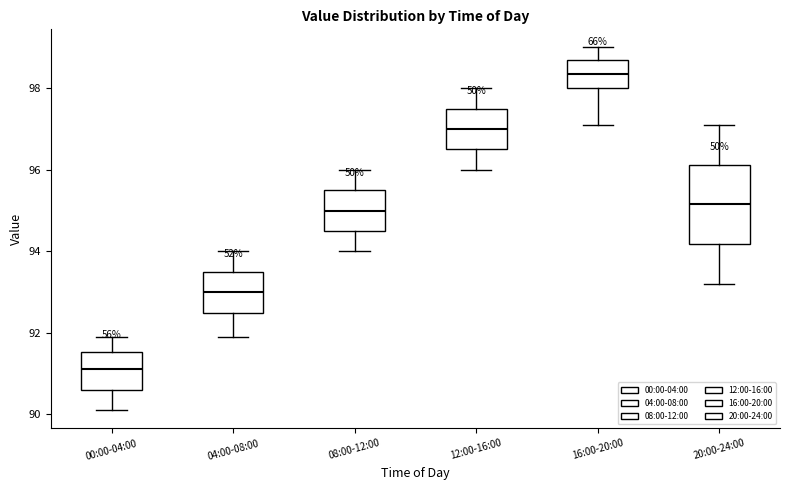

Reading left to right, transcribe this box plot: for each box, give where its median line is, the range the box spans, and where its two whiskers end, as read against the y-axis. The values are not printed on the chart, so give them approximately, as read against the axis.

00:00-04:00: median 91.2, box 90.6 to 91.6, whiskers 90.2 to 92.0
04:00-08:00: median 93.0, box 92.4 to 93.6, whiskers 92.0 to 94.0
08:00-12:00: median 95.0, box 94.6 to 95.6, whiskers 94.0 to 96.0
12:00-16:00: median 97.0, box 96.6 to 97.6, whiskers 96.0 to 98.0
16:00-20:00: median 98.4, box 98.0 to 98.8, whiskers 97.2 to 99.0
20:00-24:00: median 95.2, box 94.2 to 96.2, whiskers 93.2 to 97.2